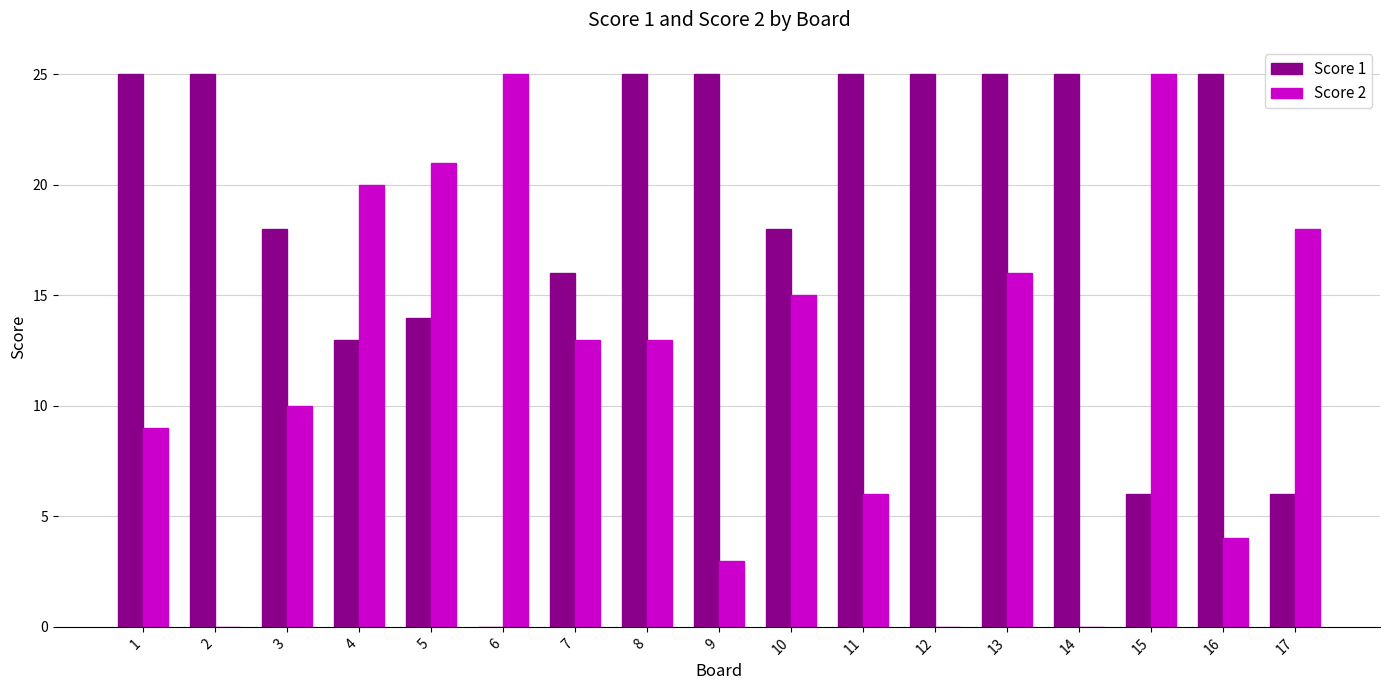

True or false: Score 2 has a value of 12 at 2.

False